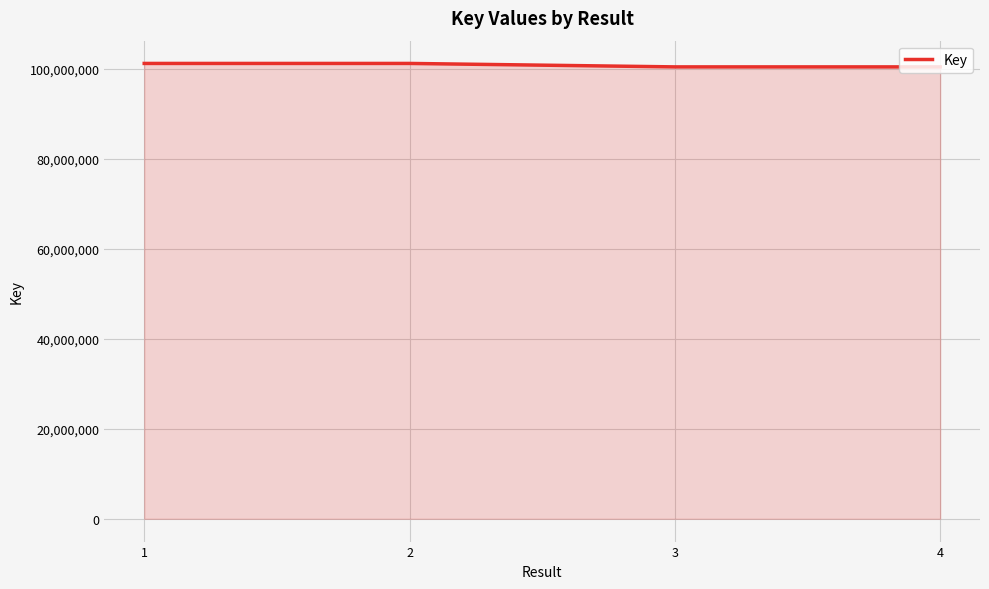

How many distinct data groups are displayed?

1